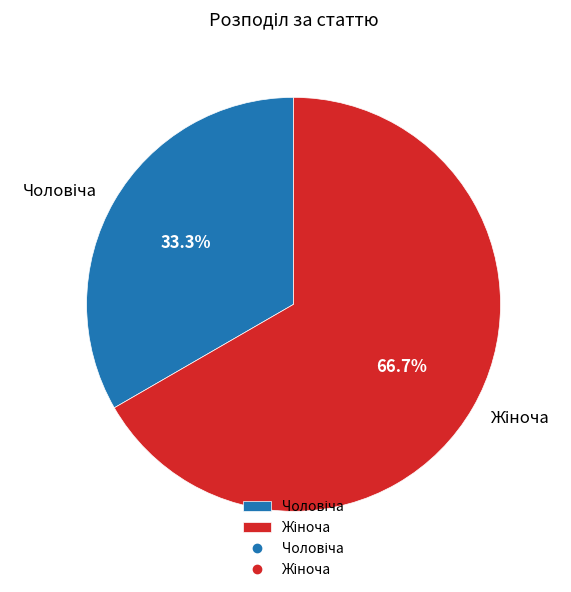

Does any single category account for the majority?

Yes